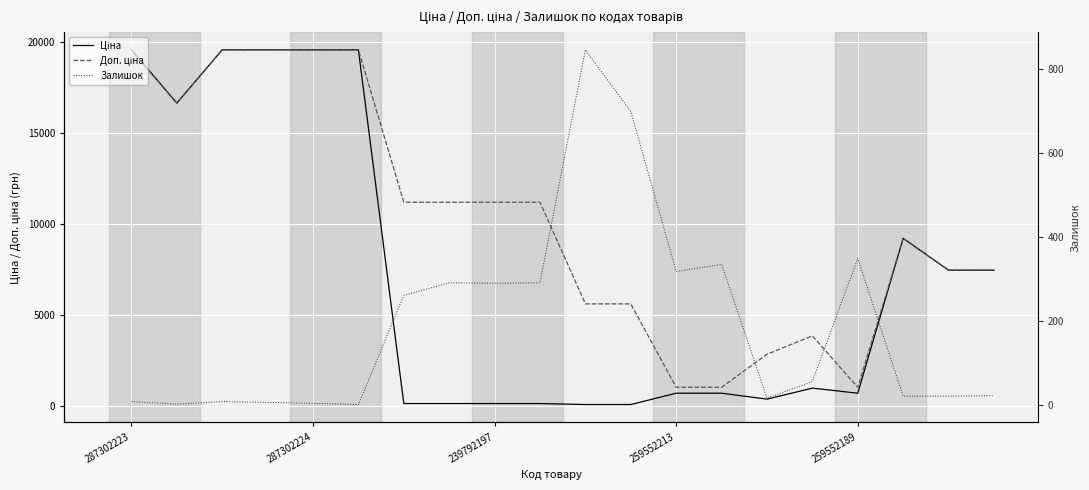

What is the maximum value for Залишок?

845.0